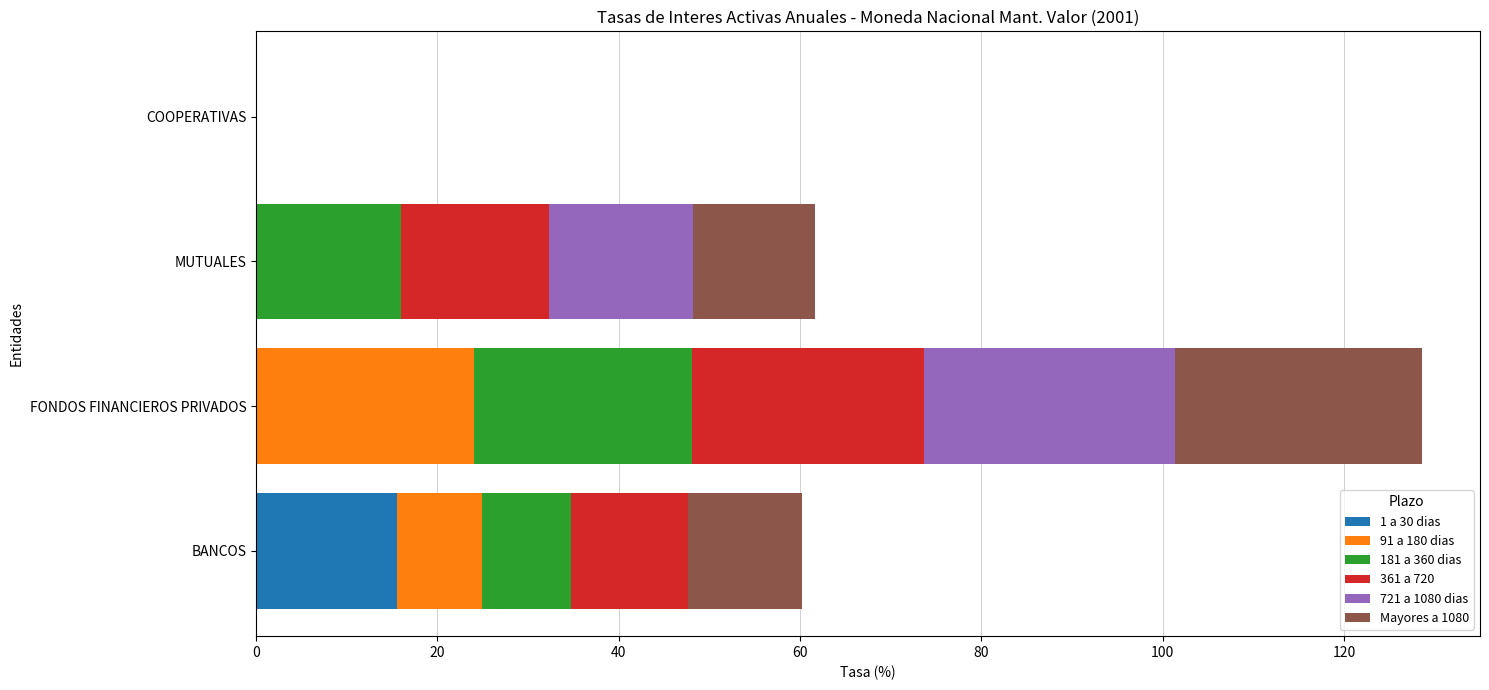

At which category is the sum across all series the highest?

FONDOS FINANCIEROS PRIVADOS